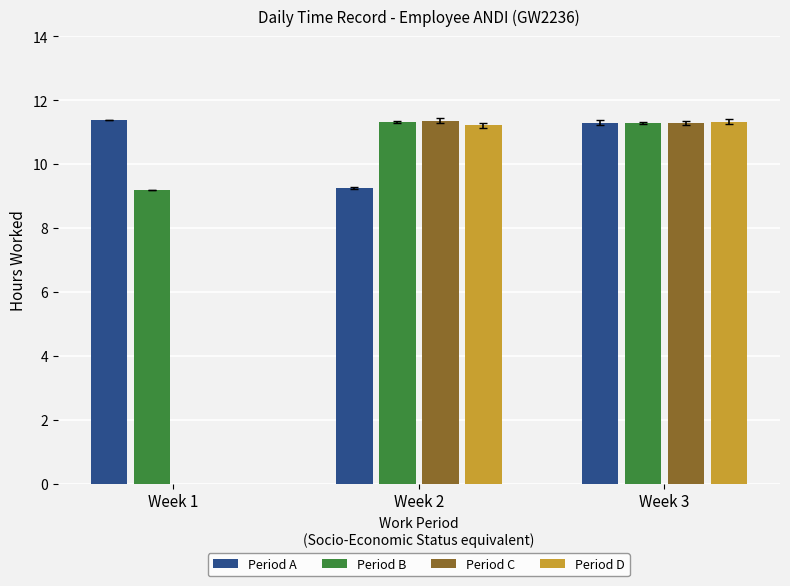

What is the maximum value for Period B?

11.3